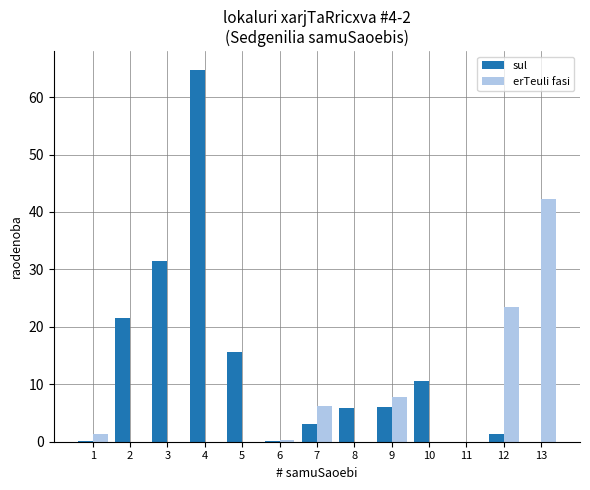

What is the sum of all erTeuli fasi values?

81.4